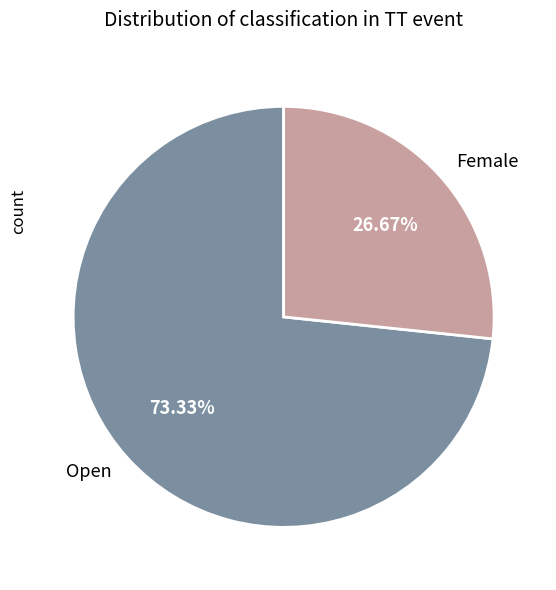

How many segments does this pie chart have?

2